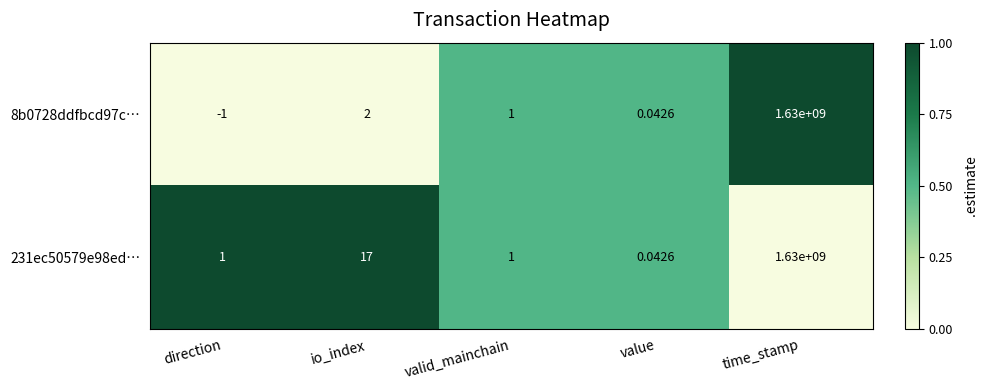

At which category is the sum across all series the highest?

time_stamp